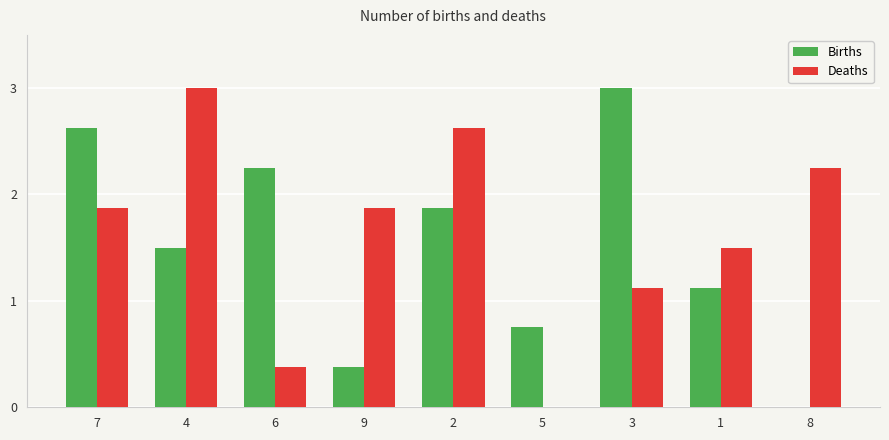

What is the sum of all Births values?

13.5